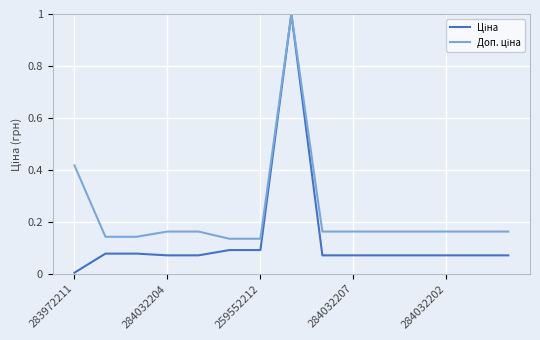

Does the chart display data point markers on the line(s)?

No